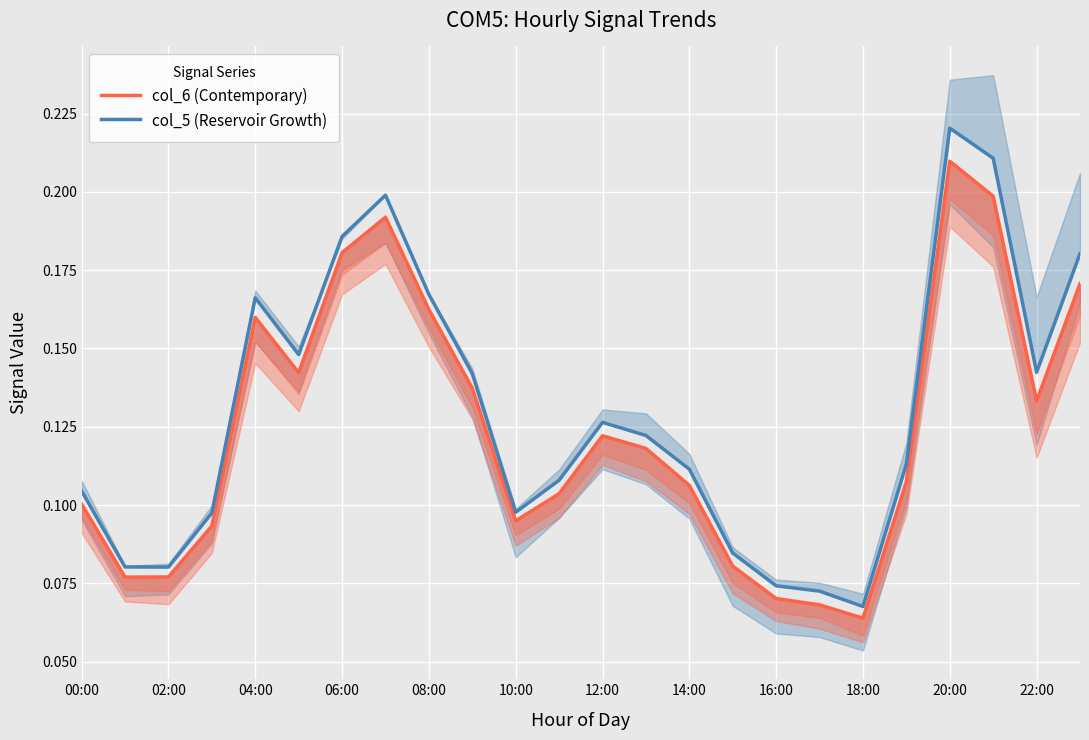

What position from the right is 14:00?

10